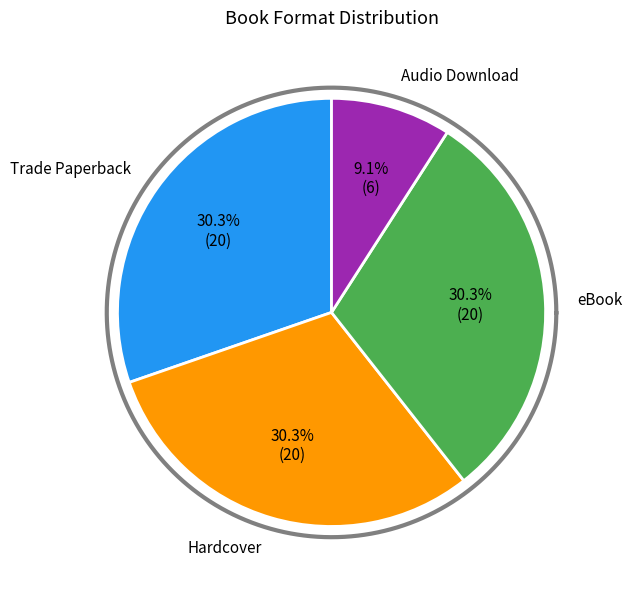

To the nearest percent, what portion does Audio Download represent?

9%